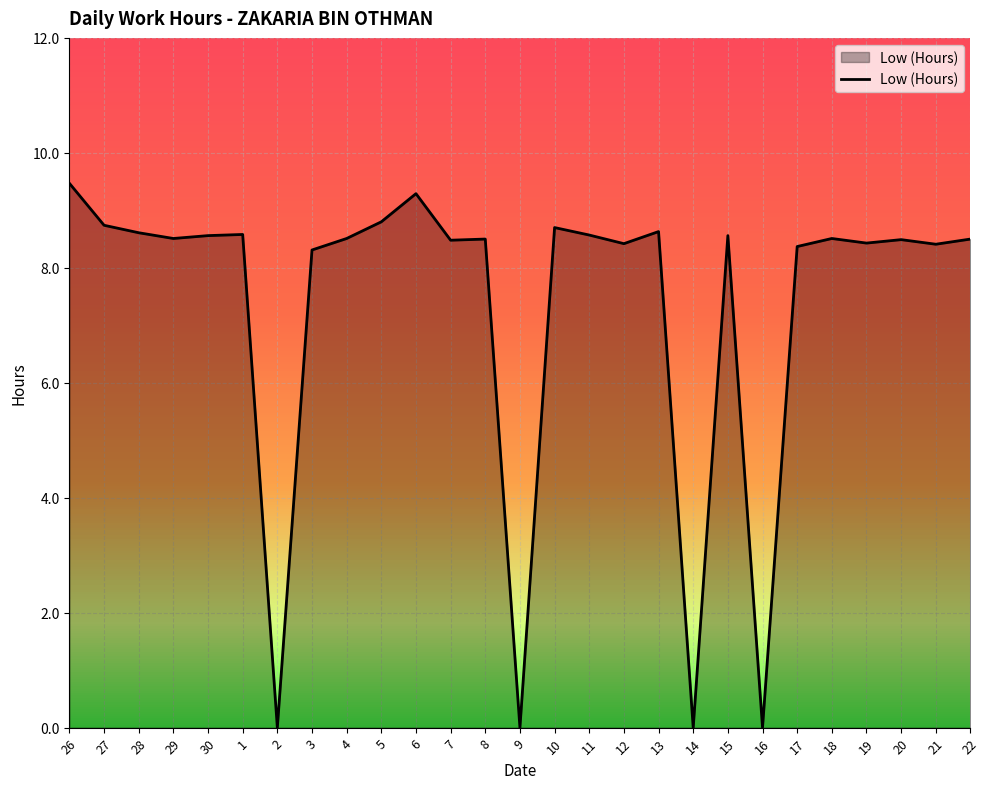

What position from the right is 11?

12